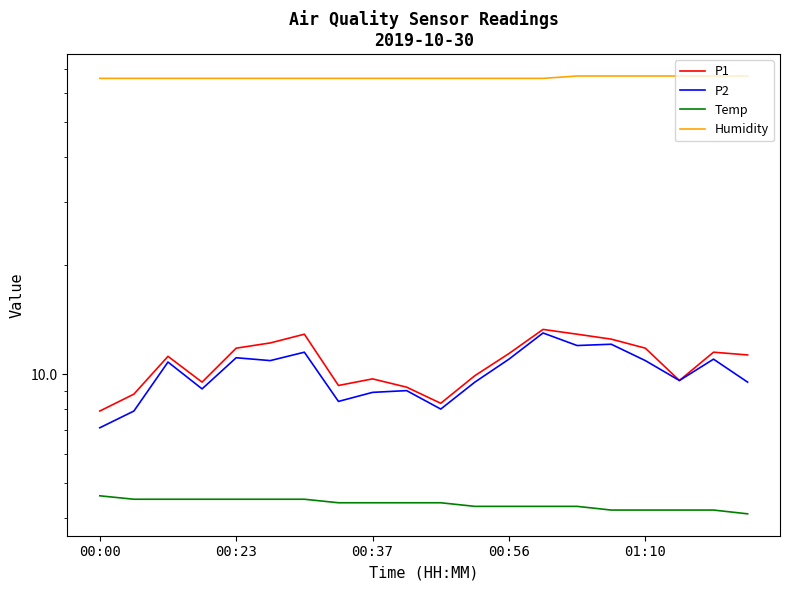

Reading left to right, transcribe all the data shown in this chart.

P1: 7.9	8.8	11.2	9.5	11.8	12.2	12.9	9.3	9.7	9.2	8.3	9.9	11.4	13.3	12.9	12.5	11.8	9.6	11.5	11.3
P2: 7.1	7.9	10.8	9.1	11.1	10.9	11.5	8.4	8.9	9.0	8.0	9.5	11.0	13.0	12.0	12.1	10.9	9.6	11.0	9.5
Temp: 4.6	4.5	4.5	4.5	4.5	4.5	4.5	4.4	4.4	4.4	4.4	4.3	4.3	4.3	4.3	4.2	4.2	4.2	4.2	4.1
Humidity: 66.0	66.0	66.0	66.0	66.0	66.0	66.0	66.0	66.0	66.0	66.0	66.0	66.0	66.0	67.0	67.0	67.0	67.0	67.0	67.0